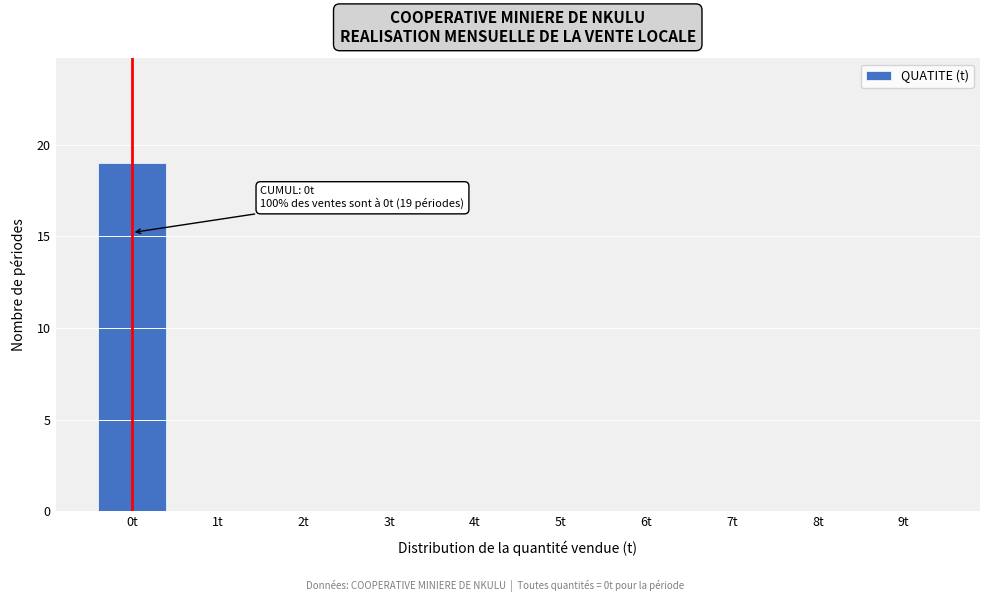

Reading left to right, extract all data points from this chart.

0t=19	1t=0	2t=0	3t=0	4t=0	5t=0	6t=0	7t=0	8t=0	9t=0